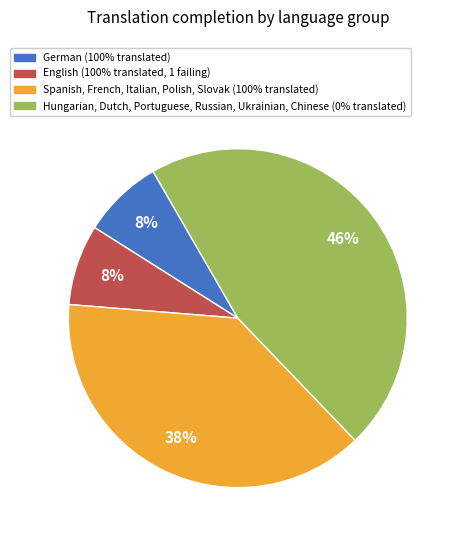

Does Hungarian, Dutch, Portuguese, Russian, Ukrainian, Chinese (0% translated) account for over 50% of the chart?

No